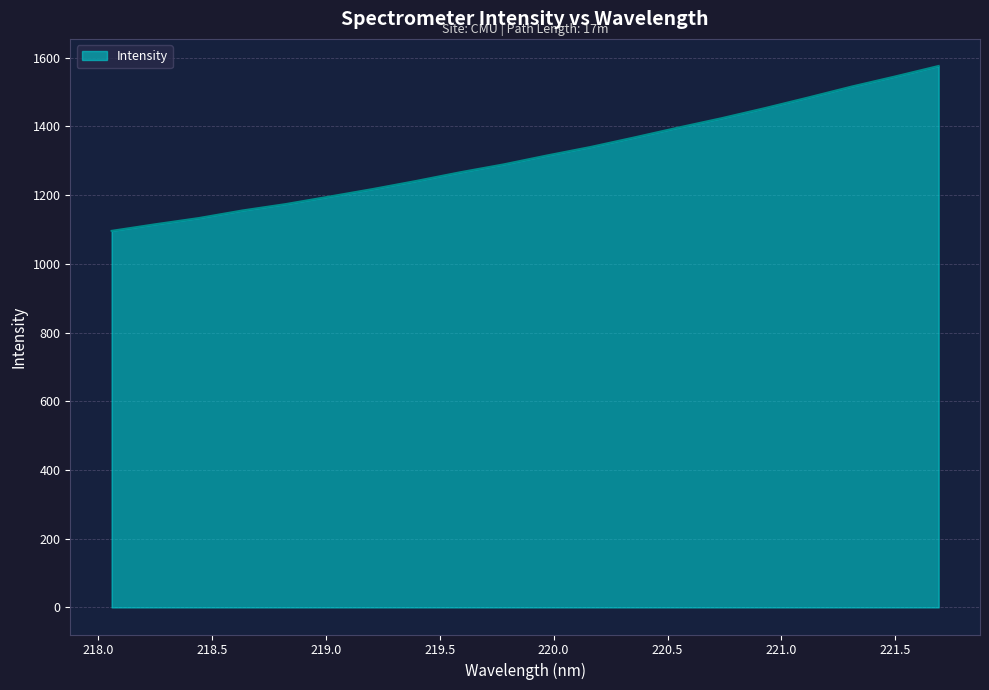

What is the greatest value displayed?

1576.2